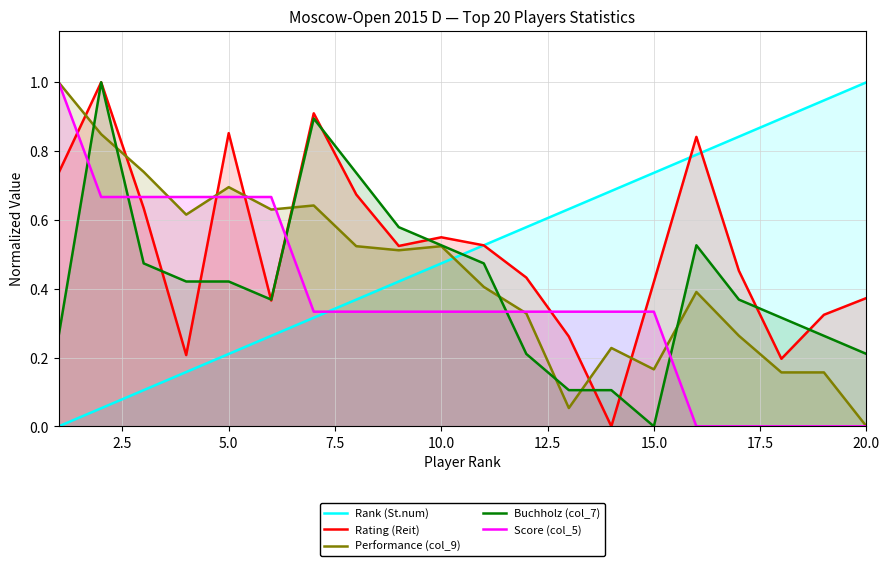

Does the chart display data point markers on the line(s)?

No